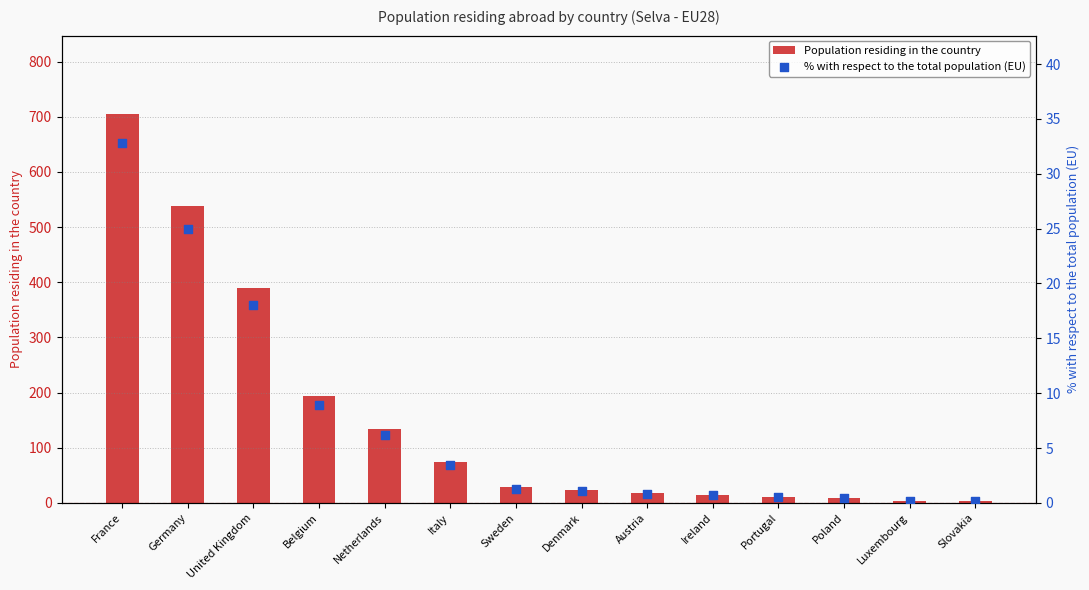

Which series contains the lowest Y value?

% with respect to the total population (EU)